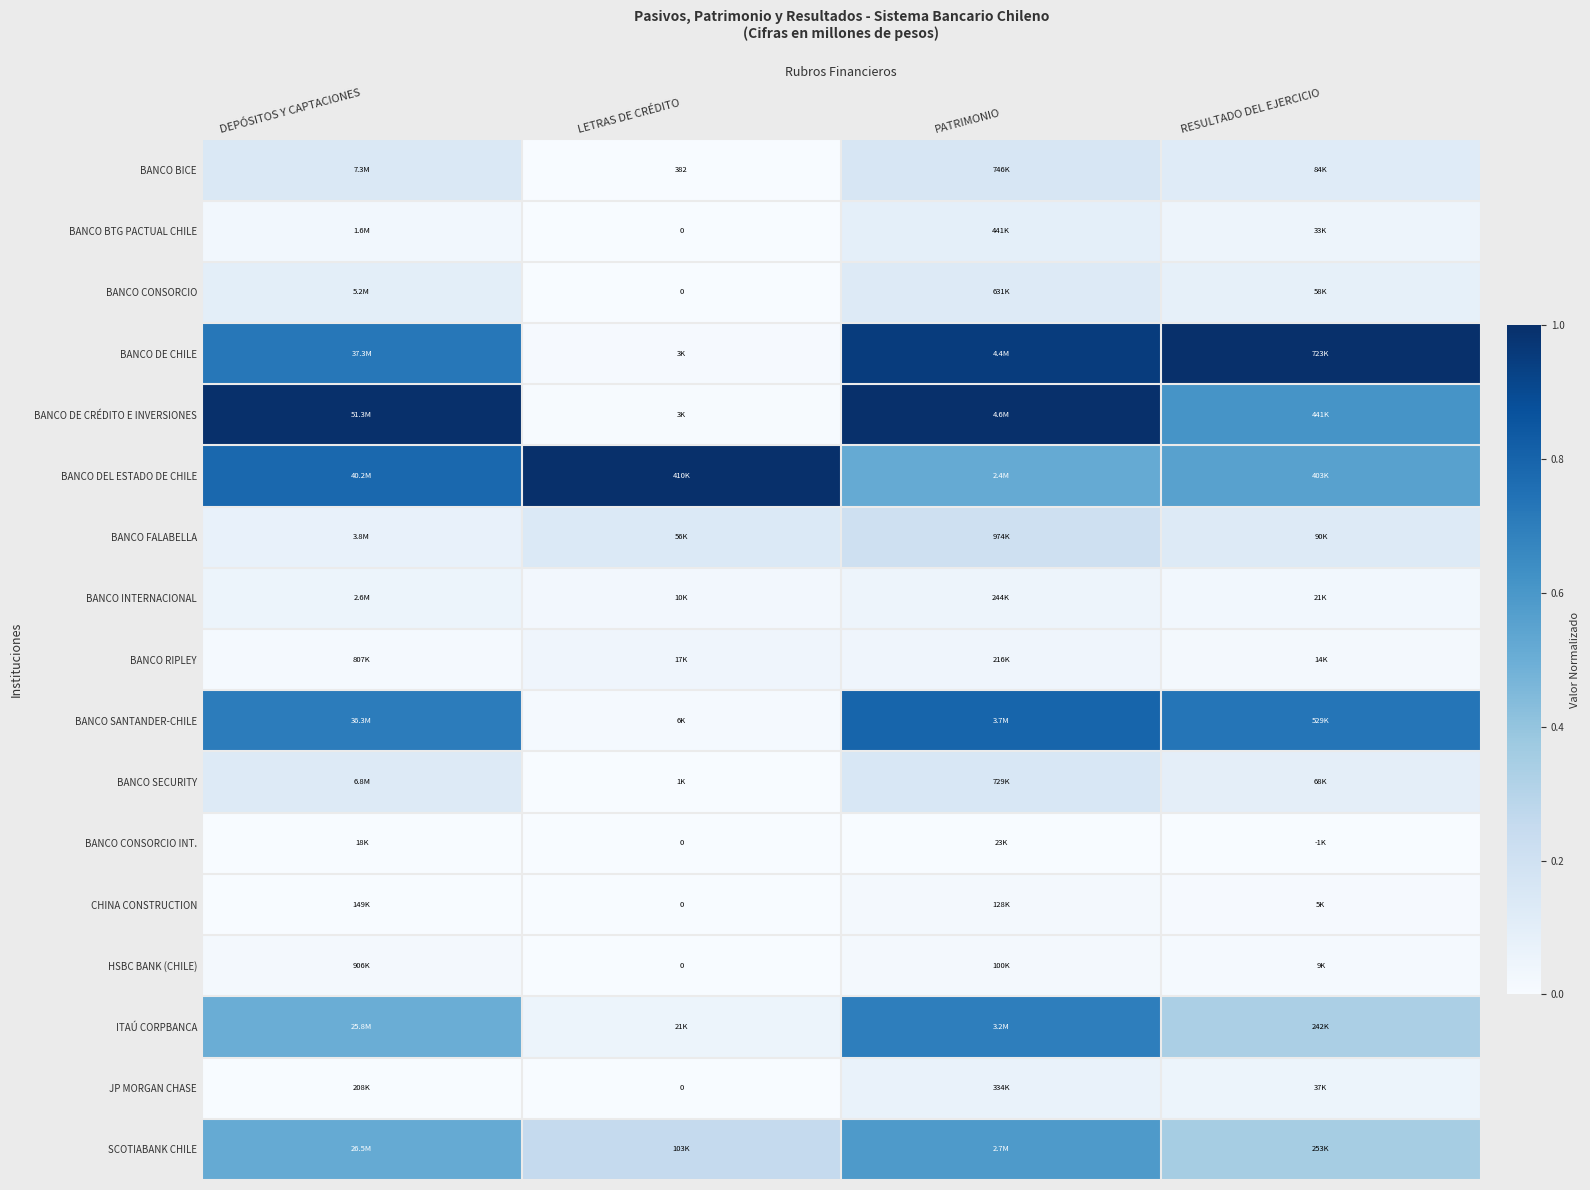

Which series has the largest total across all categories?

BANCO DEL ESTADO DE CHILE